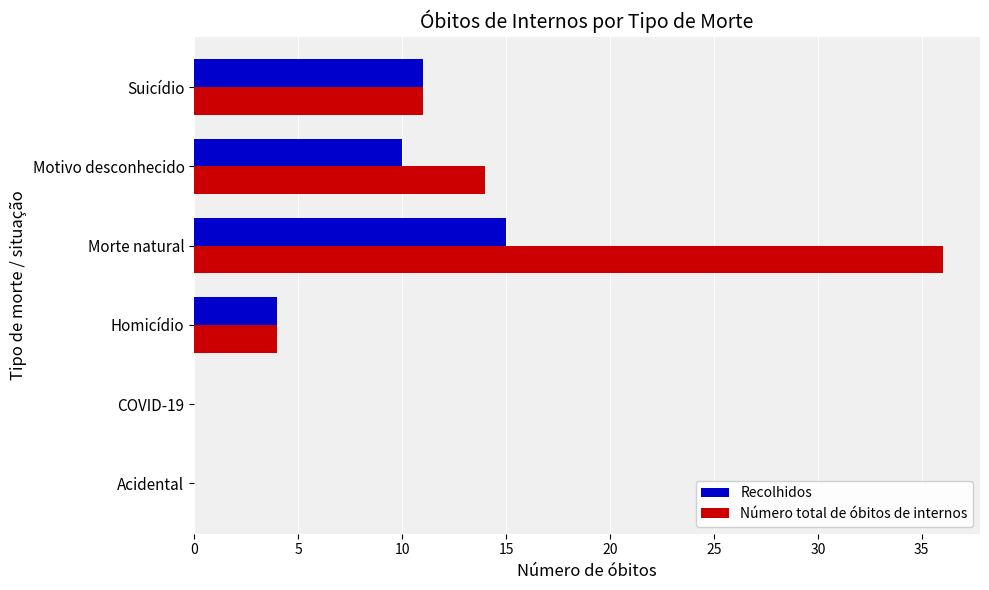

Which series has the largest total across all categories?

Número total de óbitos de internos